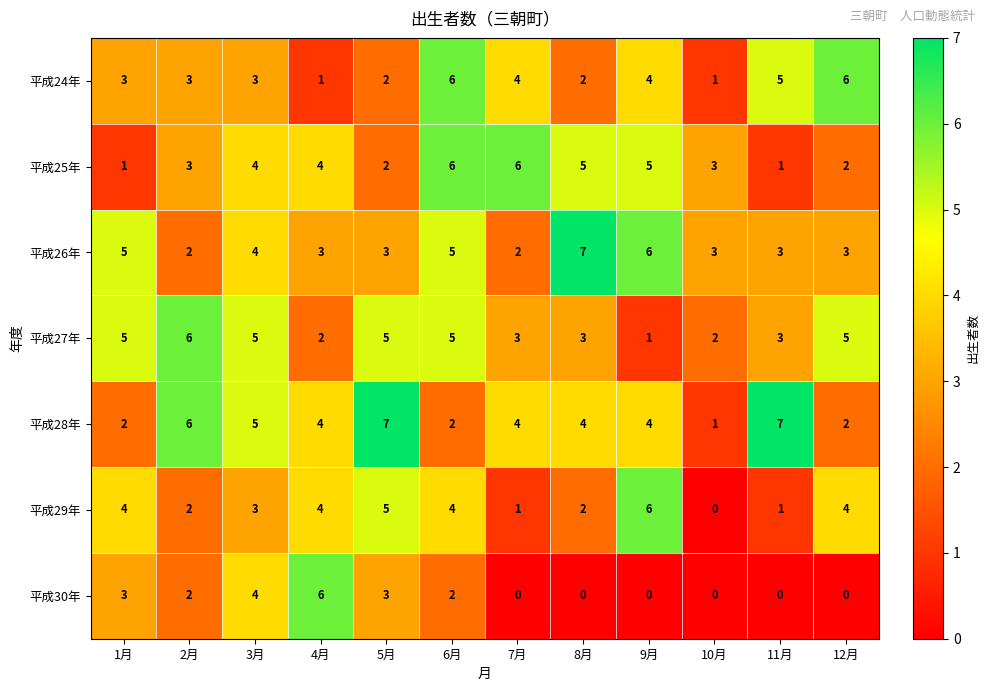

The 平成27年 series shows 7 at 3月. True or false?

False